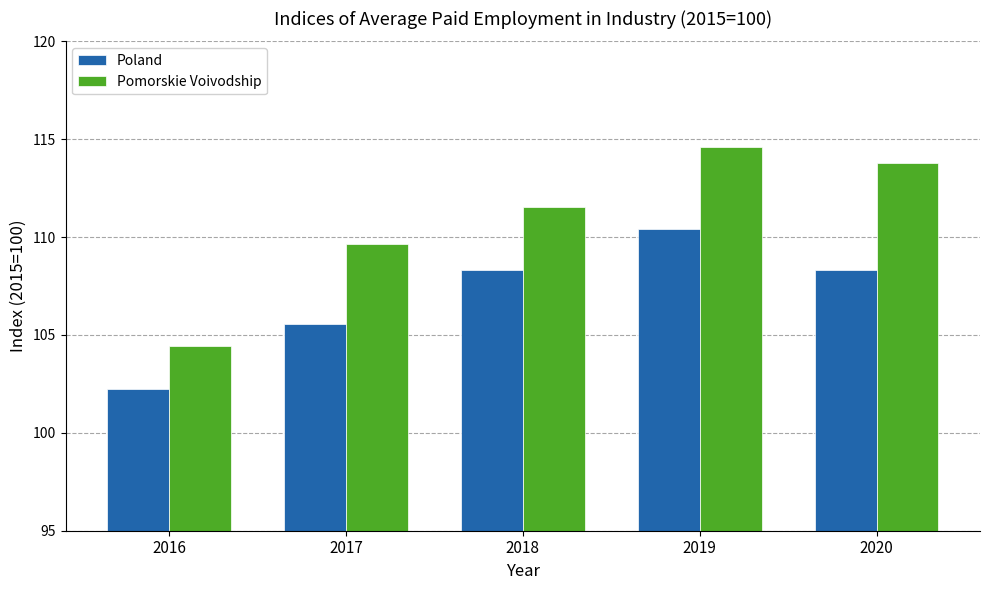

What is the difference between the highest and lowest values at 2017?

4.1